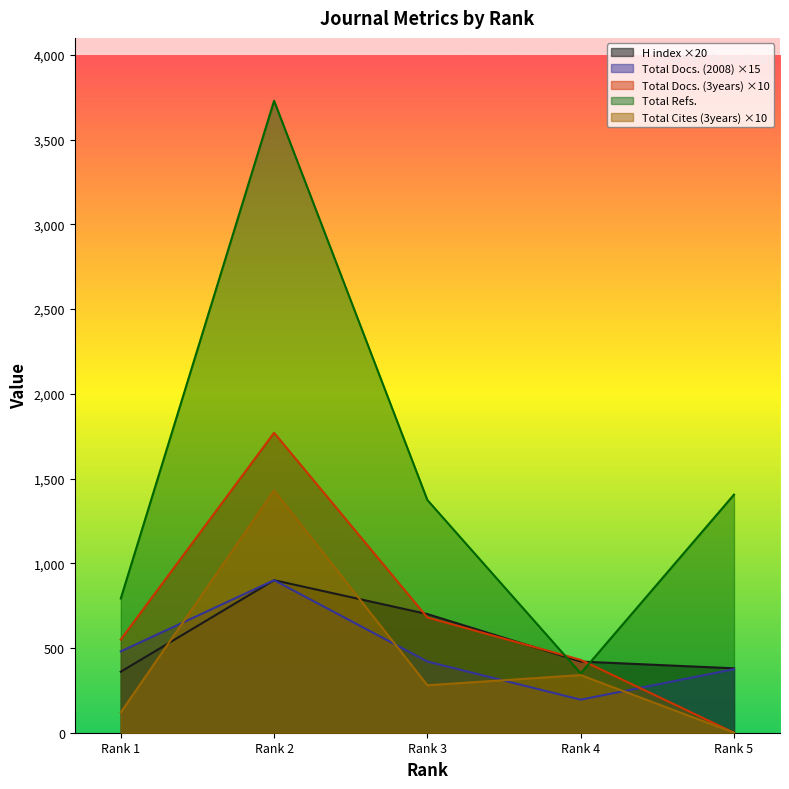

How many values in the Total Refs. series are below 1373?

2